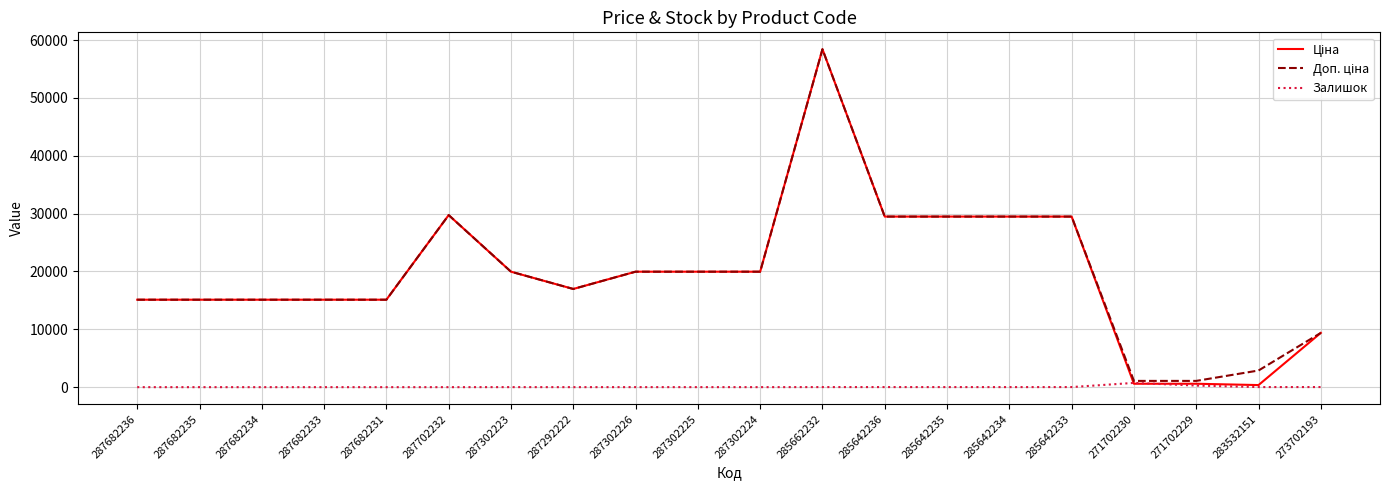

At which category is the sum across all series the highest?

285662232